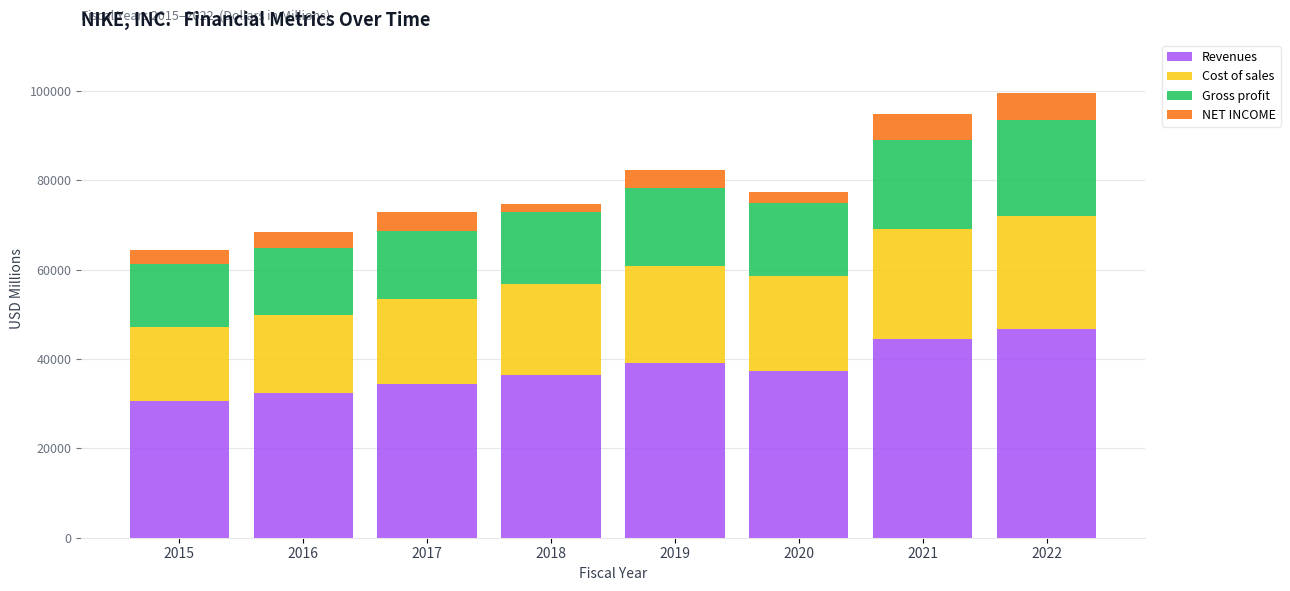

What is the lowest value of the Revenues series?

30601